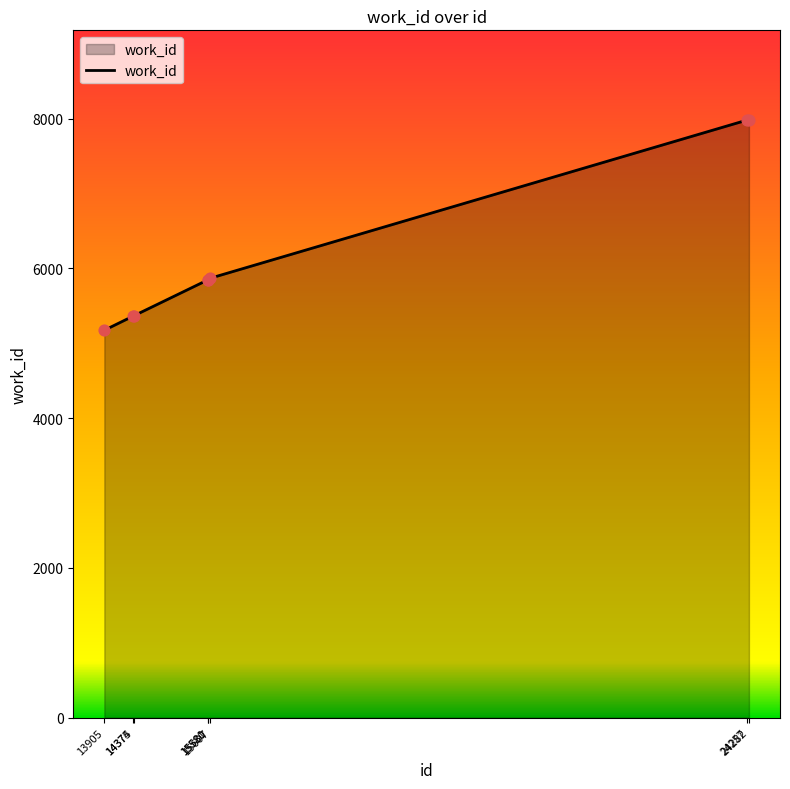

Approximately how many times larger is the value at 13905 compared to 14374?

1.0